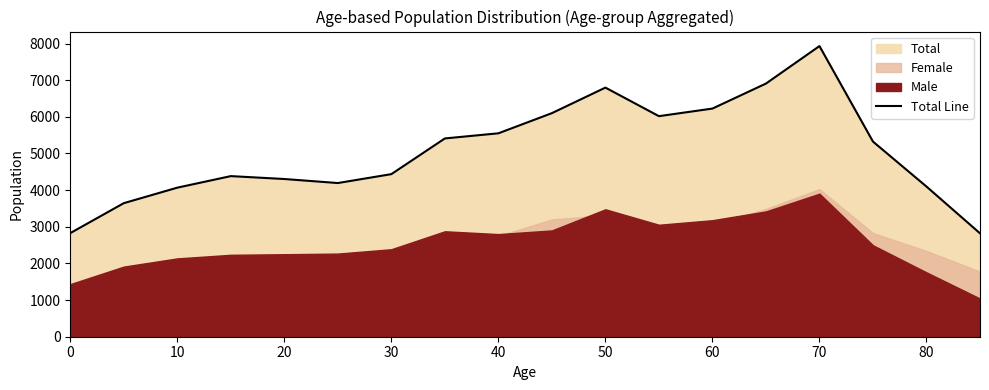

Does the chart have visible grid lines?

No